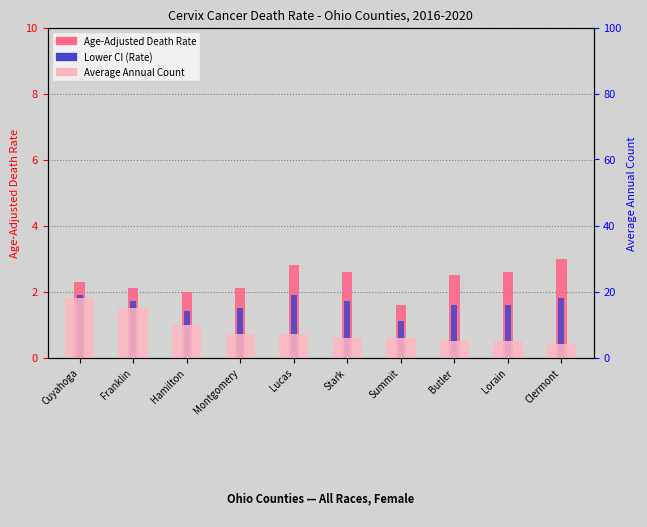

What is the total value across all series at Stark?

10.3